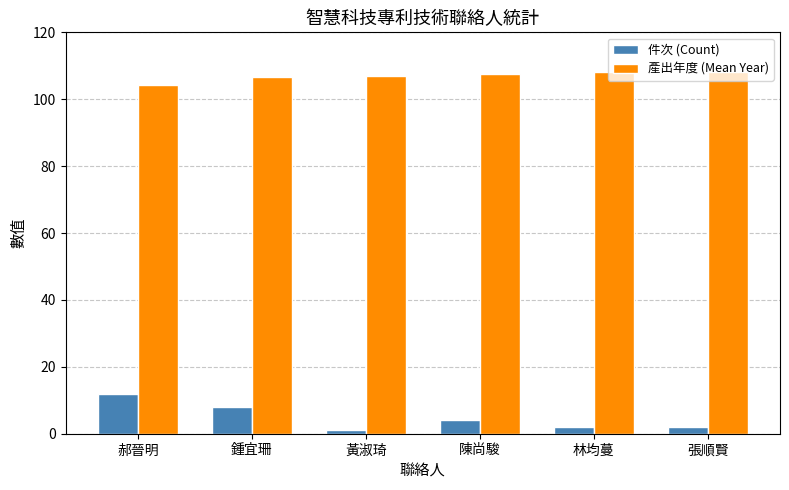

Is it true that 件次 (Count) equals 2.0 at 張順賢?

True